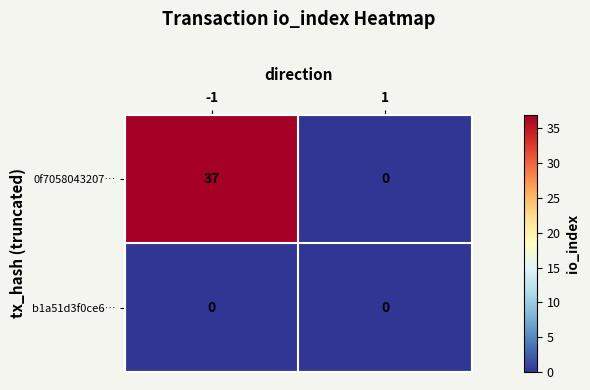

At which category is the sum across all series the highest?

-1